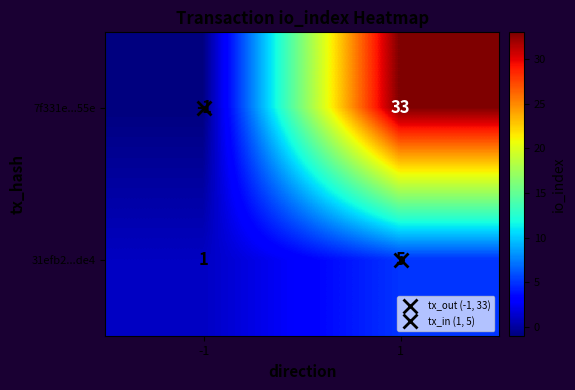

What is the difference between the highest and lowest values at 1?

28